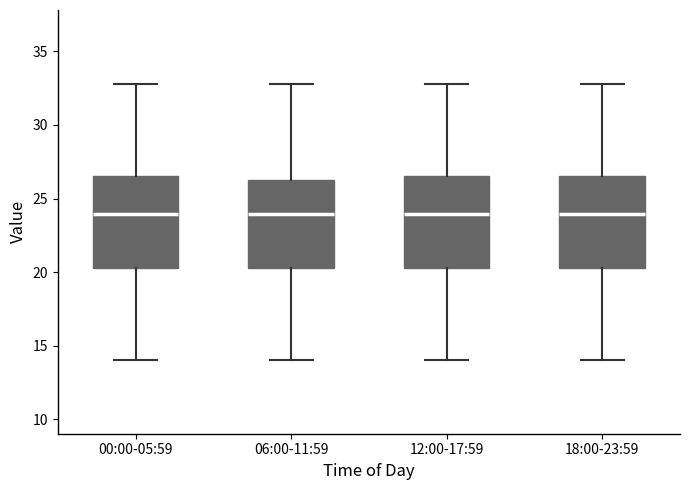

Where is the upper edge of the box for 18:00-23:59 on the y-axis? The values are not printed on the chart, so give them approximately, as read against the axis.

26.5